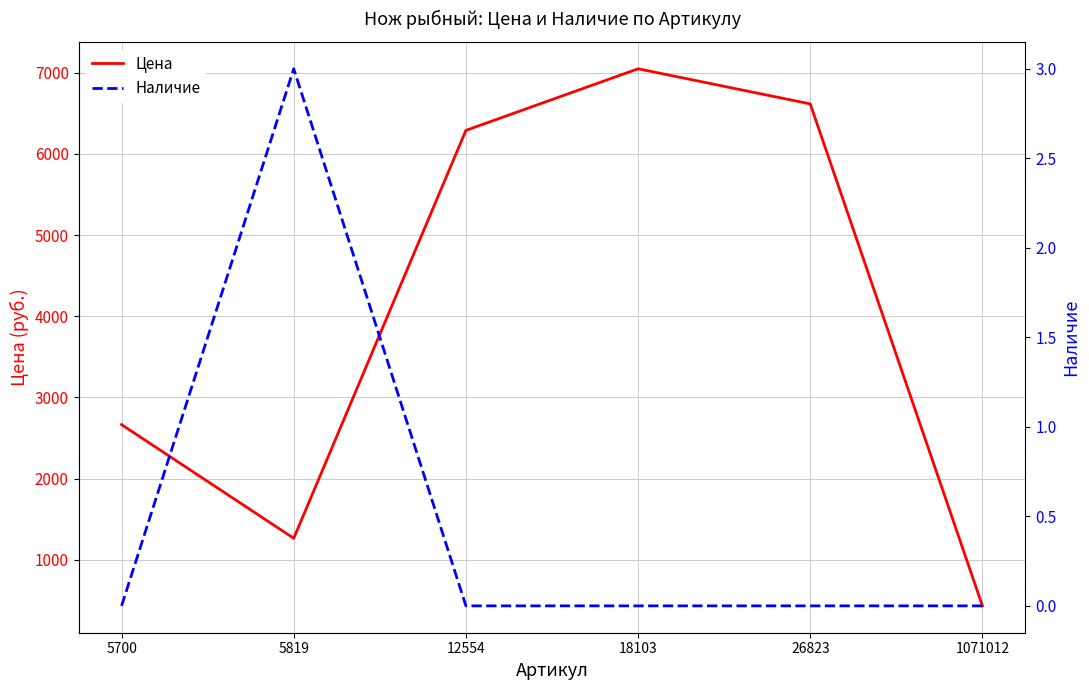

Which series has the widest spread of values?

Цена